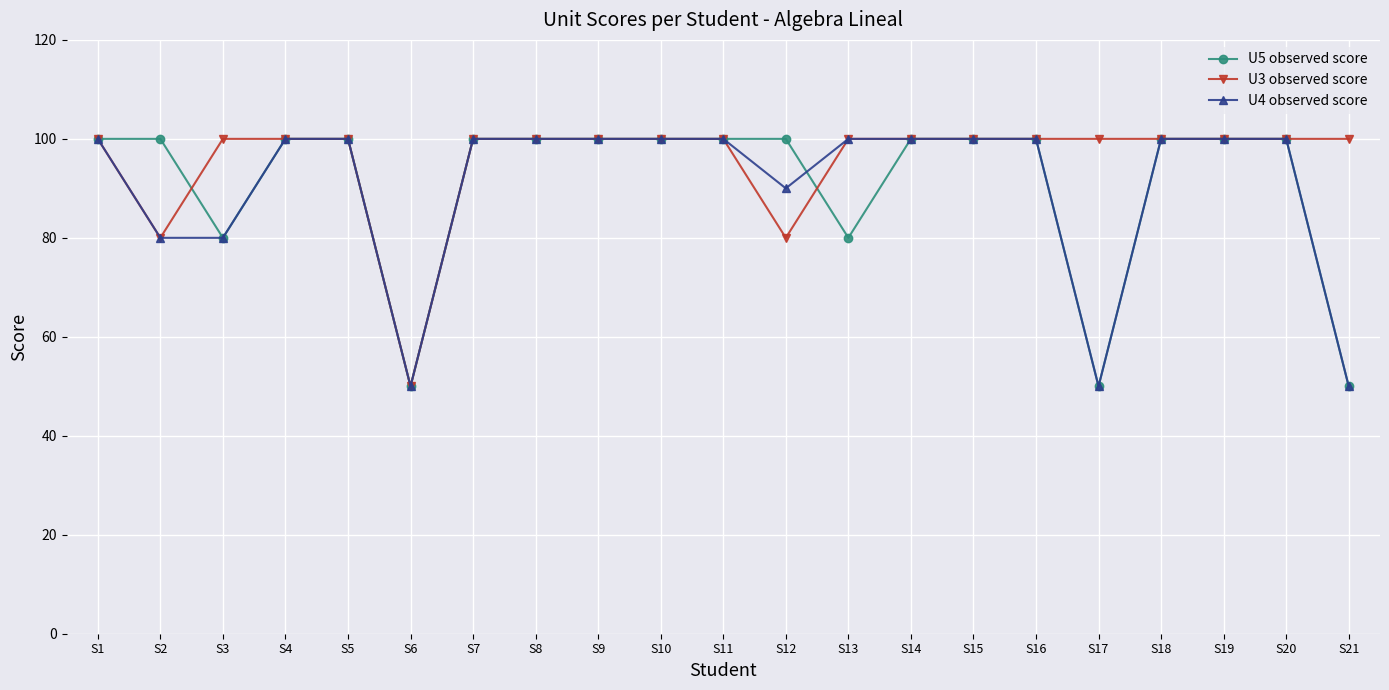

How many lines are shown in the chart?

3